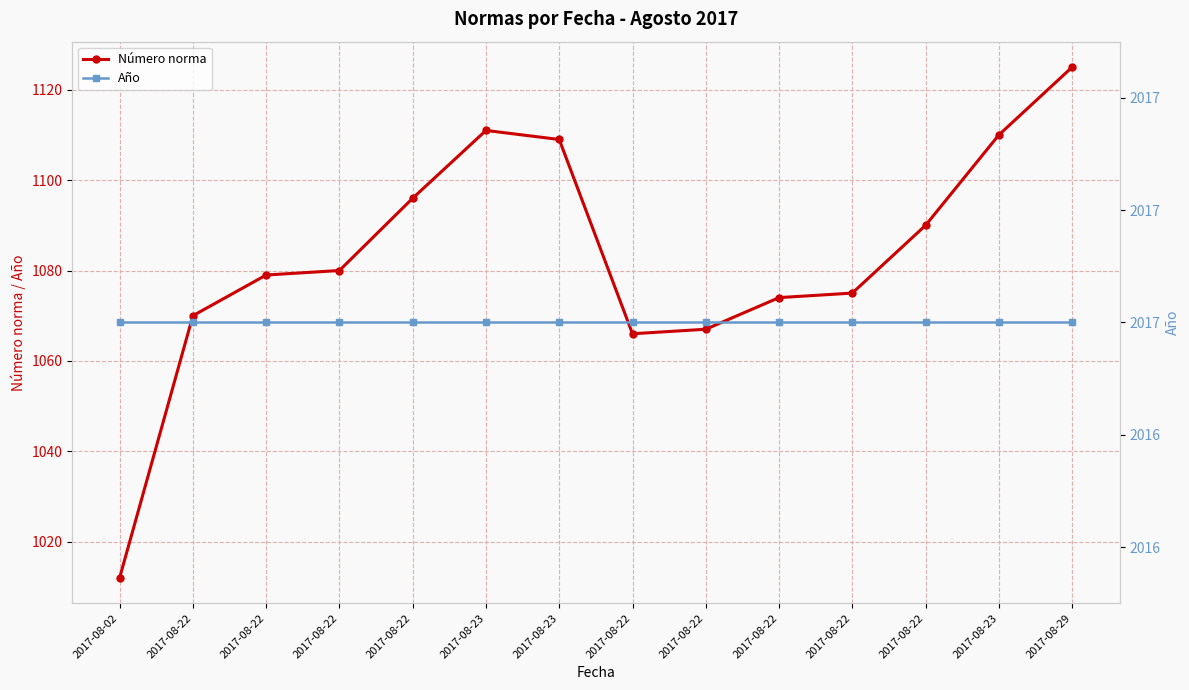

The Año series shows 2017 at 2017-08-22. True or false?

True